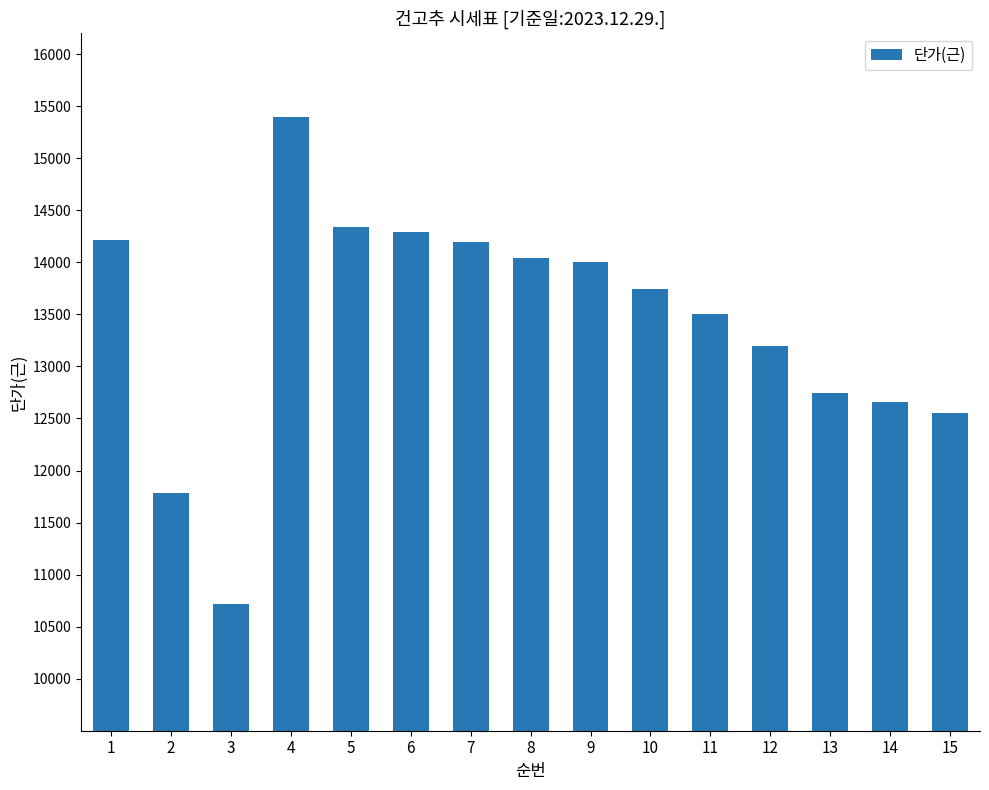

What is the greatest value displayed?

15400